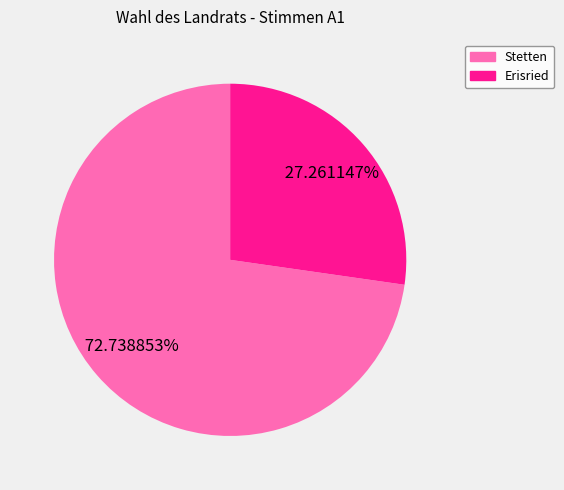

Is there a majority slice in this chart?

Yes